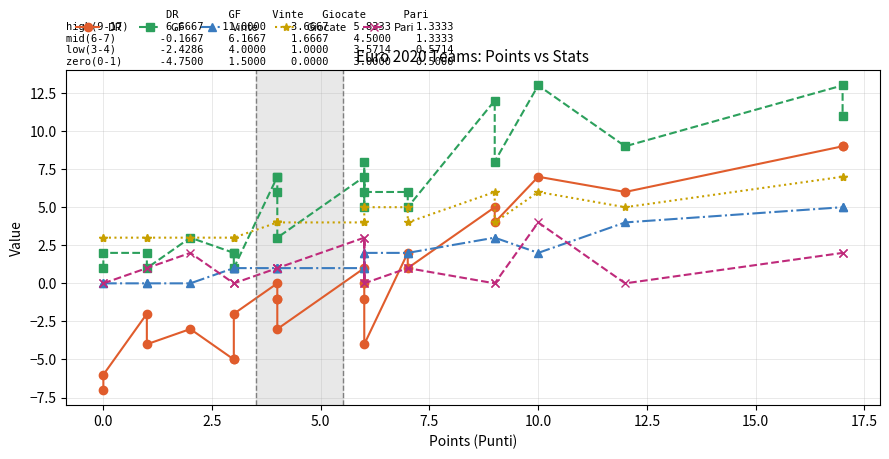

The Pari series shows -1 at 0.0. True or false?

False